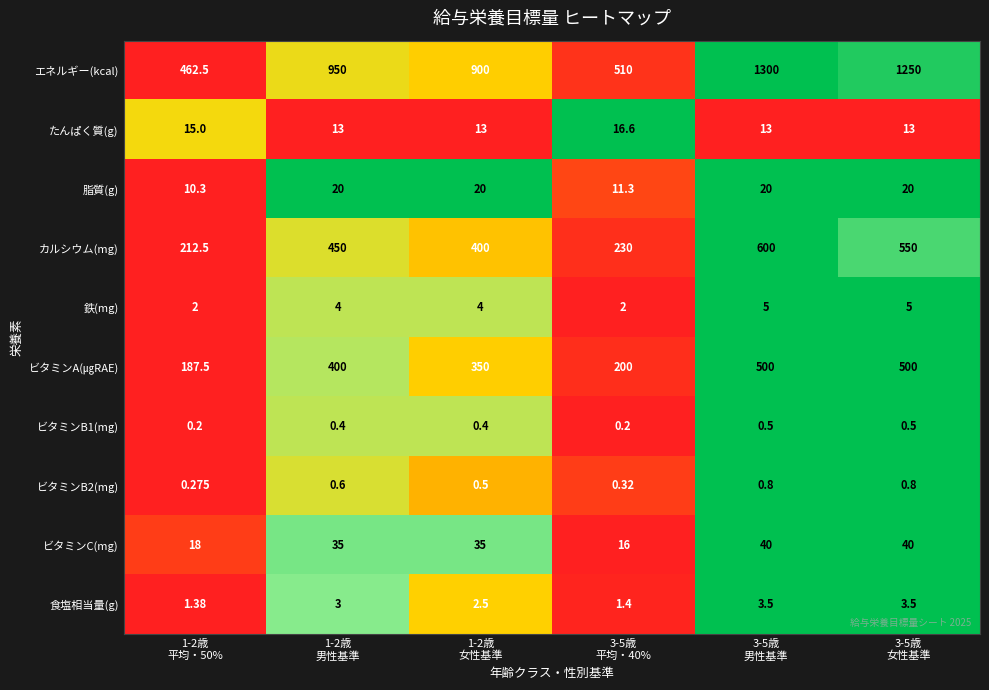

What is the total value across all series at 3-5歳
平均・40%?

987.8